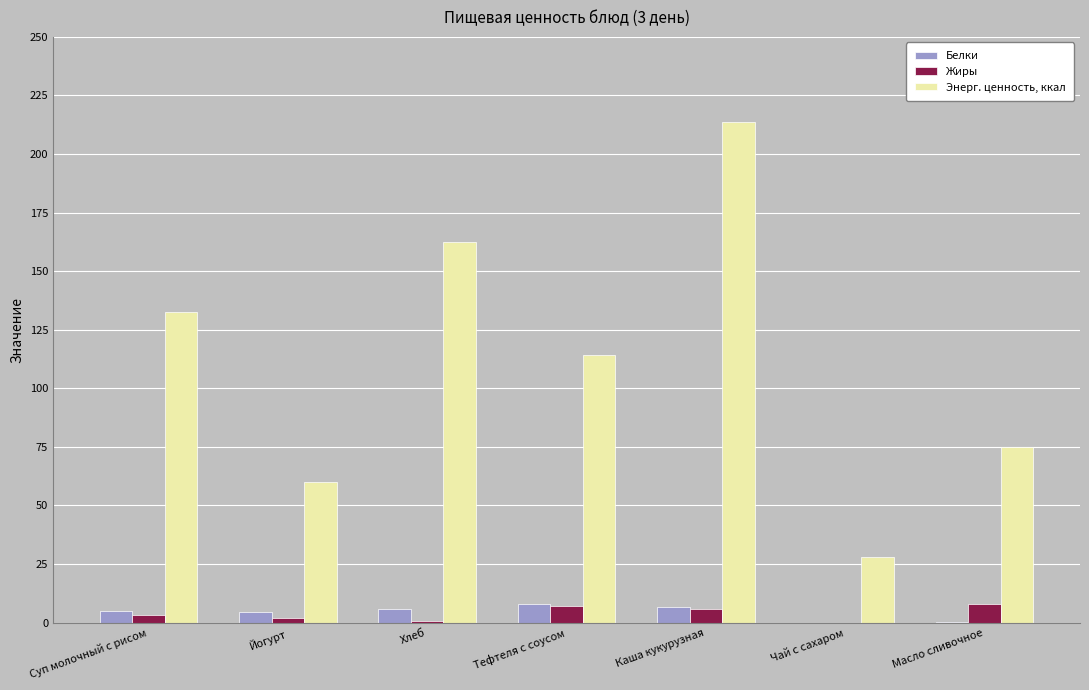

Which series has the largest total across all categories?

Энерг. ценность, ккал